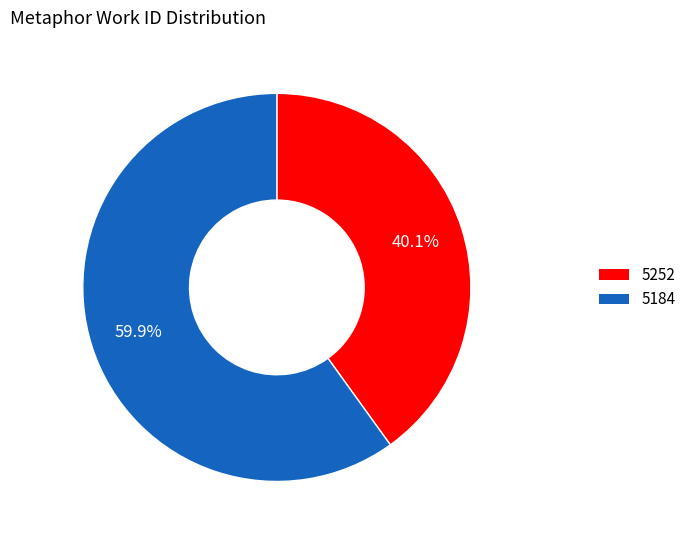

Is it true that 5184 is 47% of the pie?

False